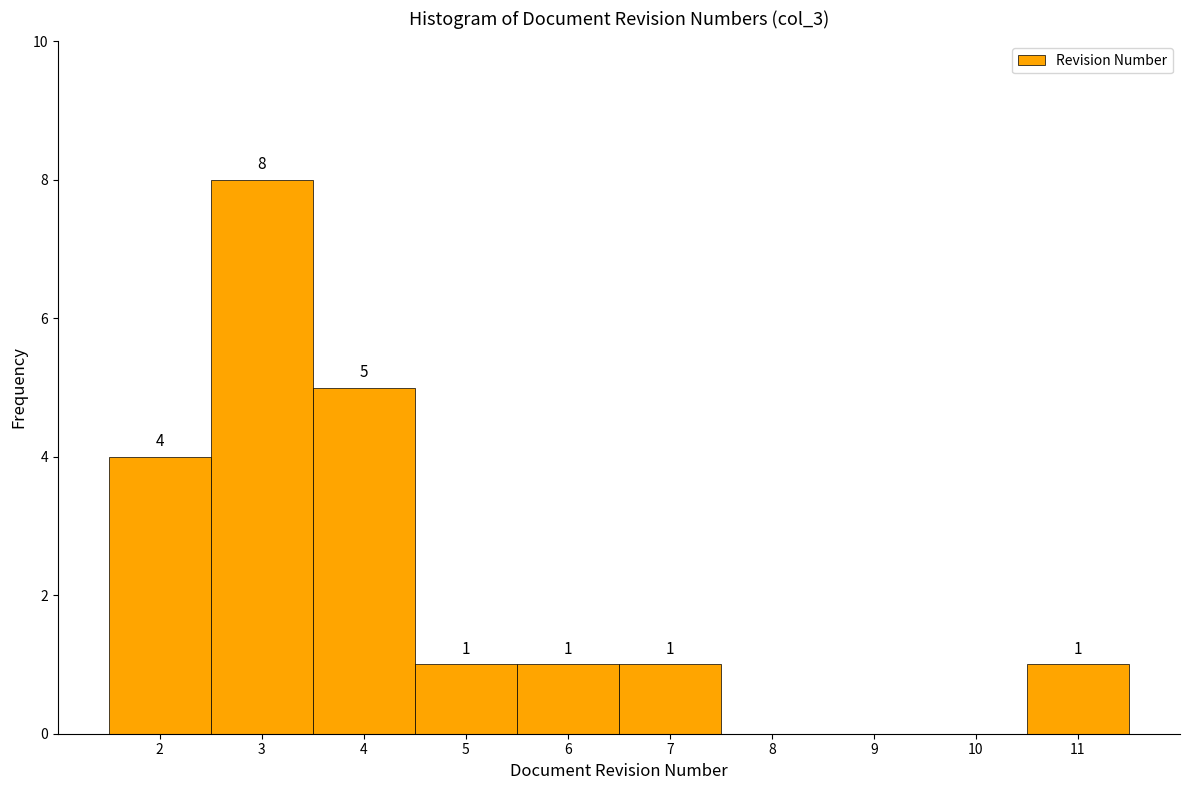

Which range on the x-axis has the tallest bar?

2.5 to 3.5